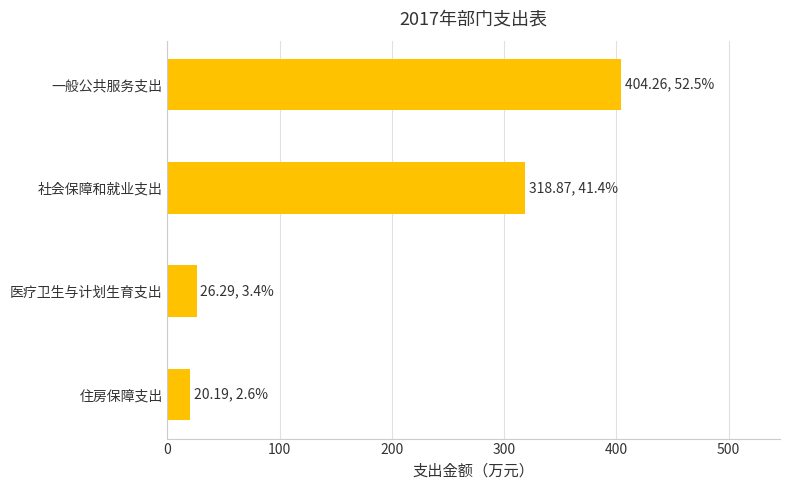

What is the change in value from 一般公共服务支出 to 社会保障和就业支出?

-85.4